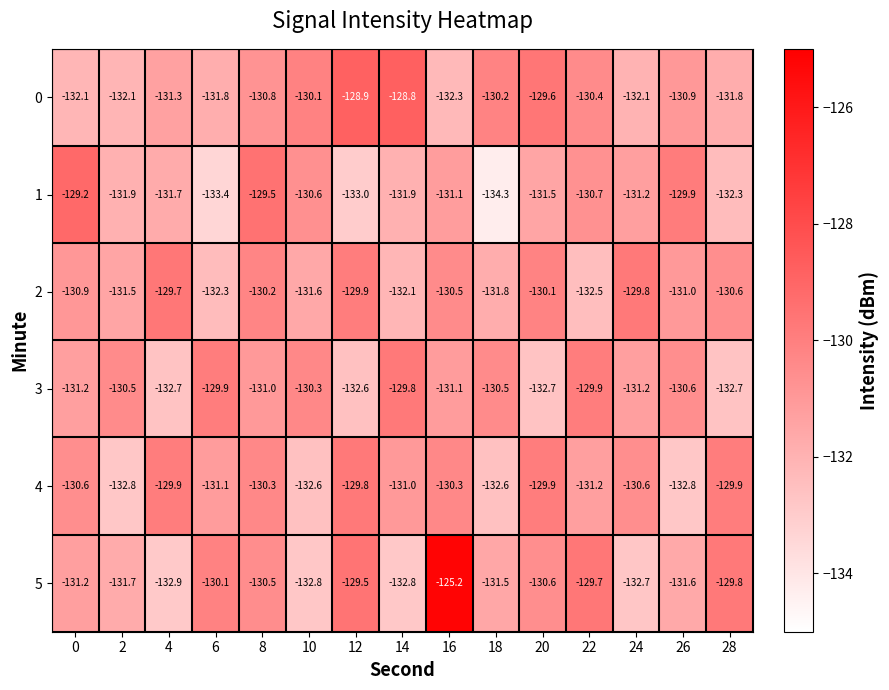

What is the difference between the highest and lowest values at 14?

4.0